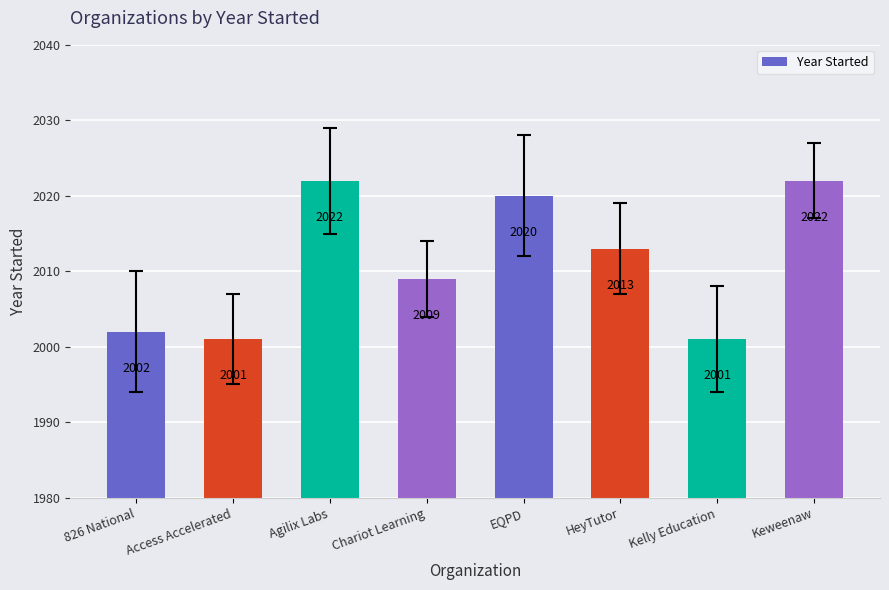

Reading left to right, extract all data points from this chart.

2002	2001	2022	2009	2020	2013	2001	2022